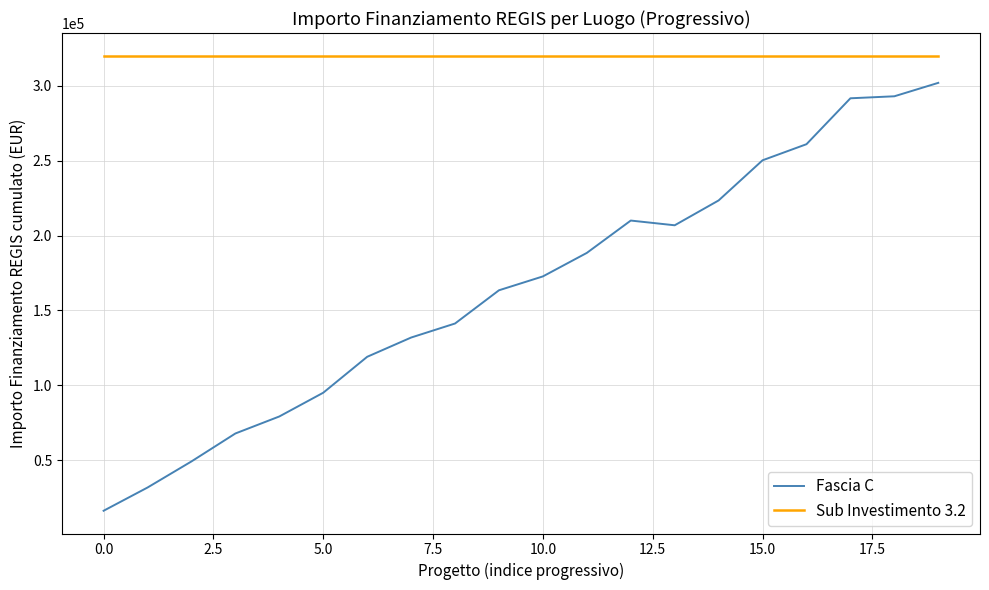

What is the highest value of the Fascia C series?

301922.5